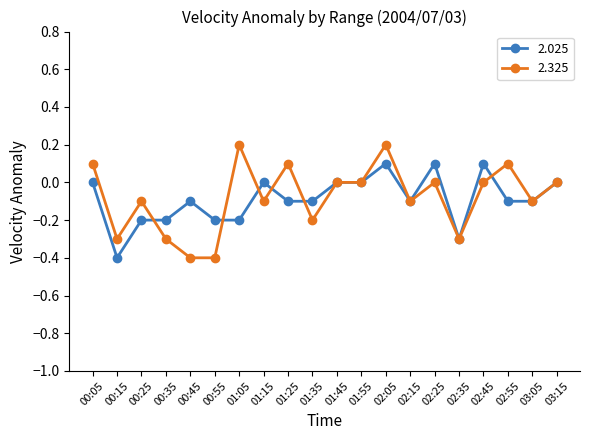

What is the value of the 2.325 point at the 13th from the left?

0.2